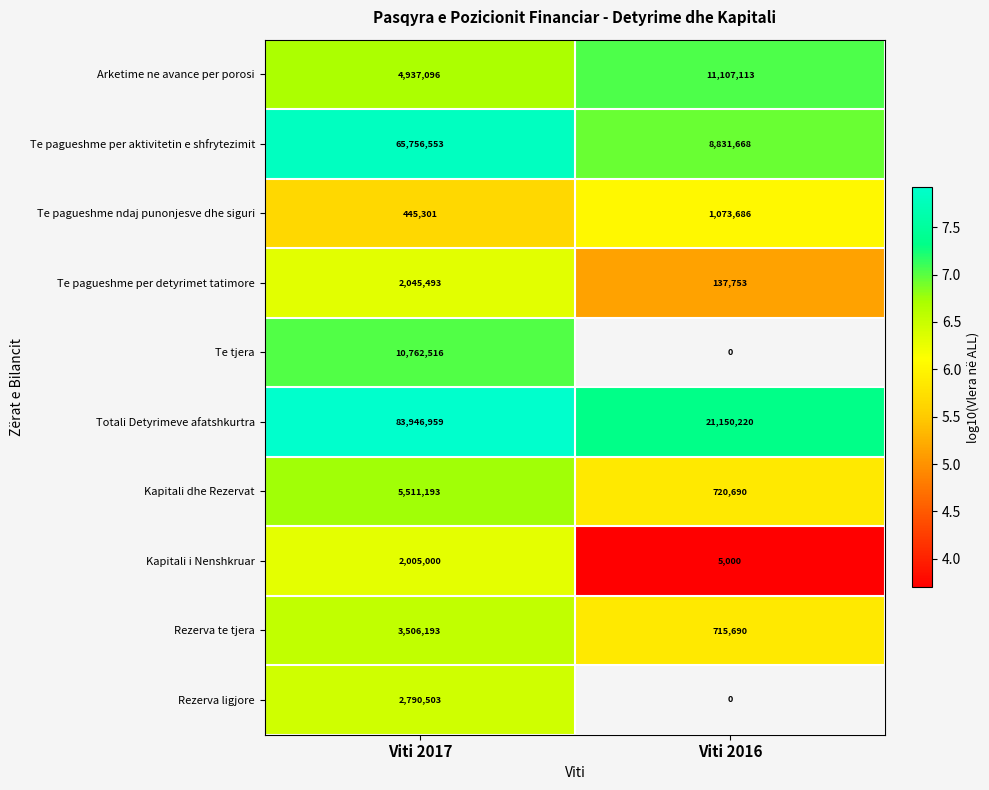

At which label is Te pagueshme ndaj punonjesve dhe siguri closest to 759493?

Viti 2017